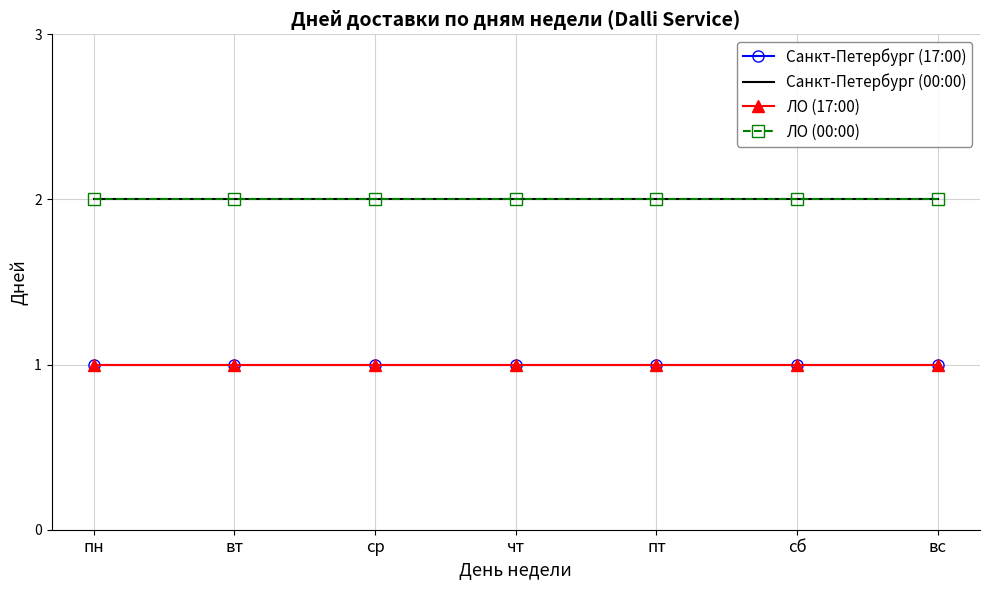

True or false: Санкт-Петербург (00:00) and Санкт-Петербург (17:00) intersect in this chart.

False